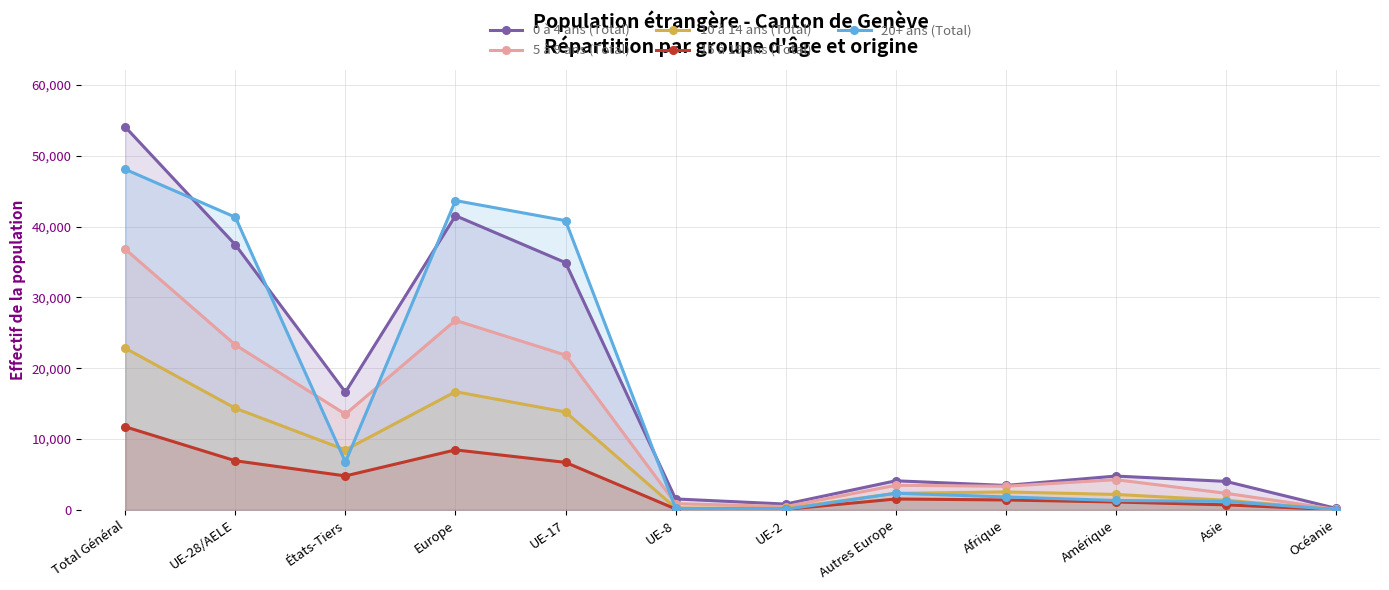

True or false: 5 à 9 ans (Total) has more than 1 interior local peaks.

True